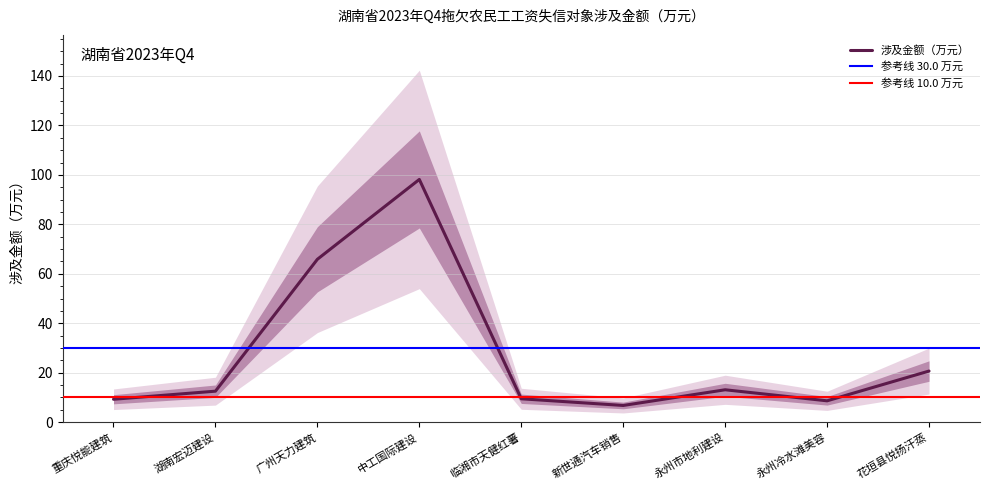

The value of 涉及金额（万元） at 重庆悦能建筑 is 9.2. True or false?

True